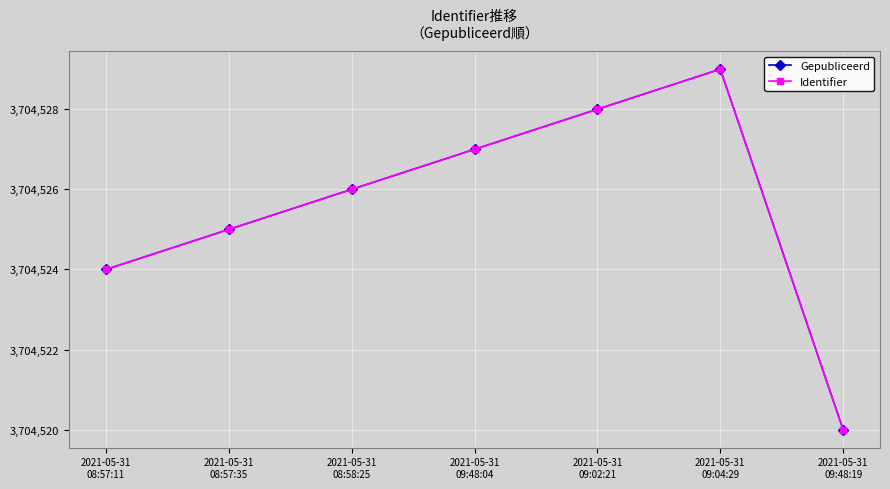

Which series changed the most between 2021-05-31
08:58:25 and 2021-05-31
09:02:21?

Gepubliceerd